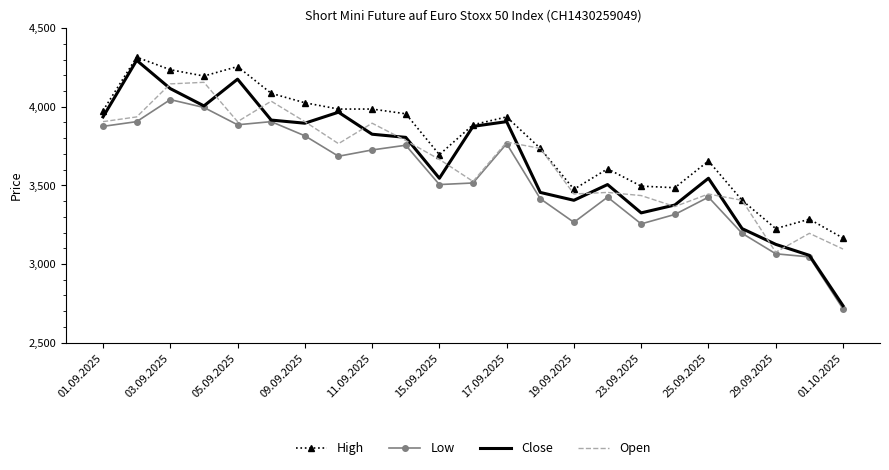

What are all the series names shown in the legend?

High, Low, Close, Open